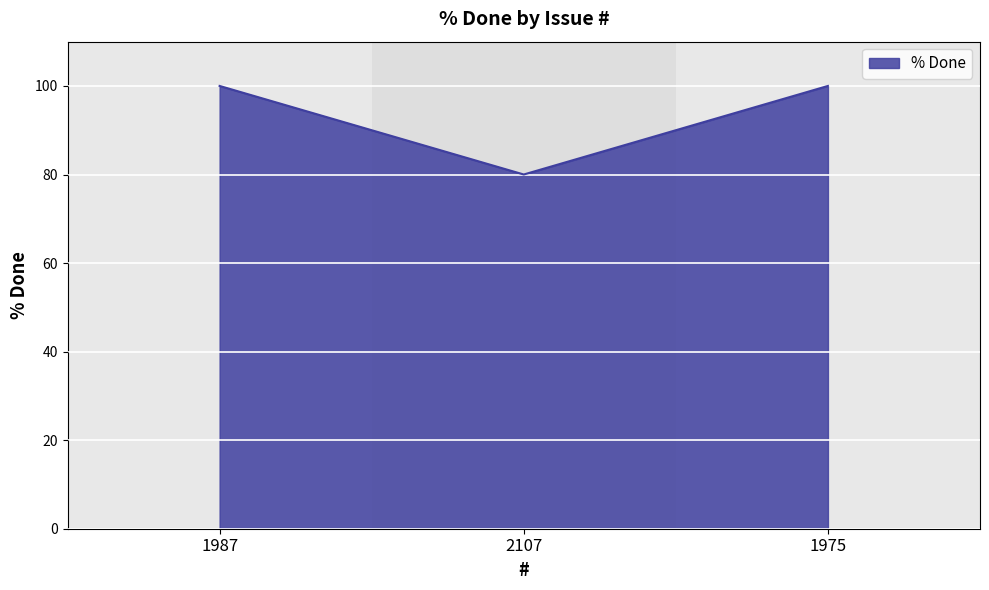

What is the difference between the second highest and minimum values?

20